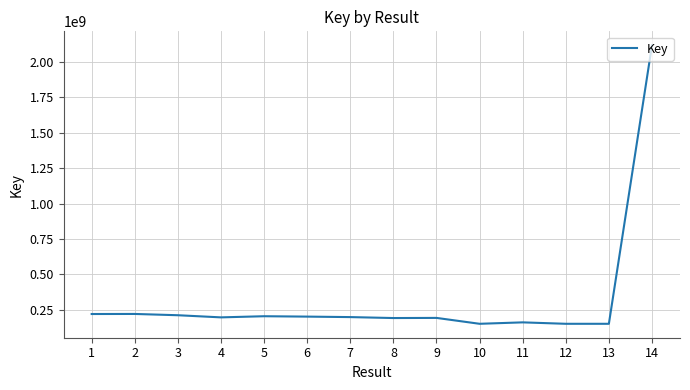

Is it true that the value at 6 is 115781951?

False